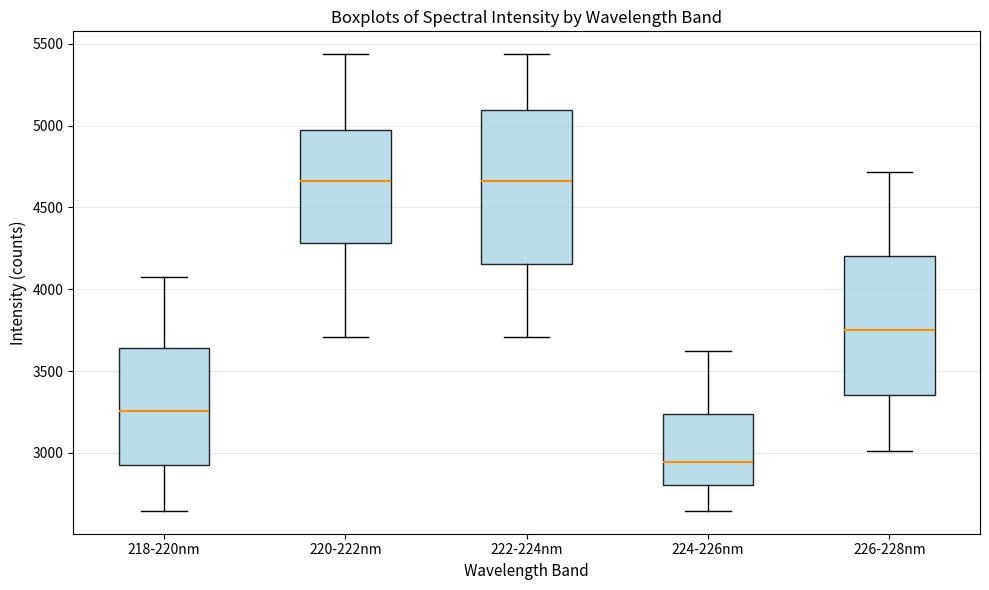

Reading left to right, read every box against the y-axis: the position of its median line, the range the box covers, and the ends of its whiskers. The values are not printed on the chart, so give them approximately, as read against the axis.

218-220nm: median 3250, box 2950 to 3650, whiskers 2650 to 4050
220-222nm: median 4650, box 4300 to 4950, whiskers 3700 to 5450
222-224nm: median 4650, box 4150 to 5100, whiskers 3700 to 5450
224-226nm: median 2950, box 2800 to 3250, whiskers 2650 to 3600
226-228nm: median 3750, box 3350 to 4200, whiskers 3000 to 4700